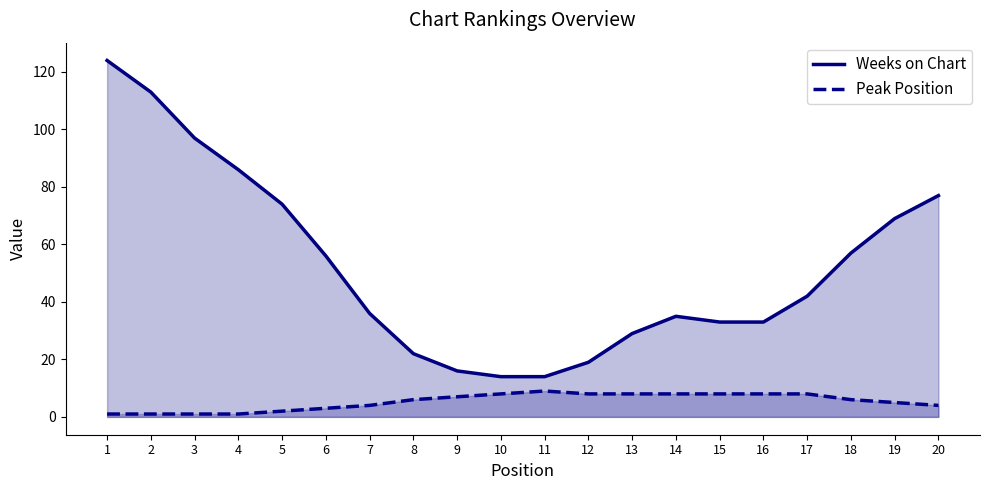

True or false: Peak Position has a value of 1 at 2.

True